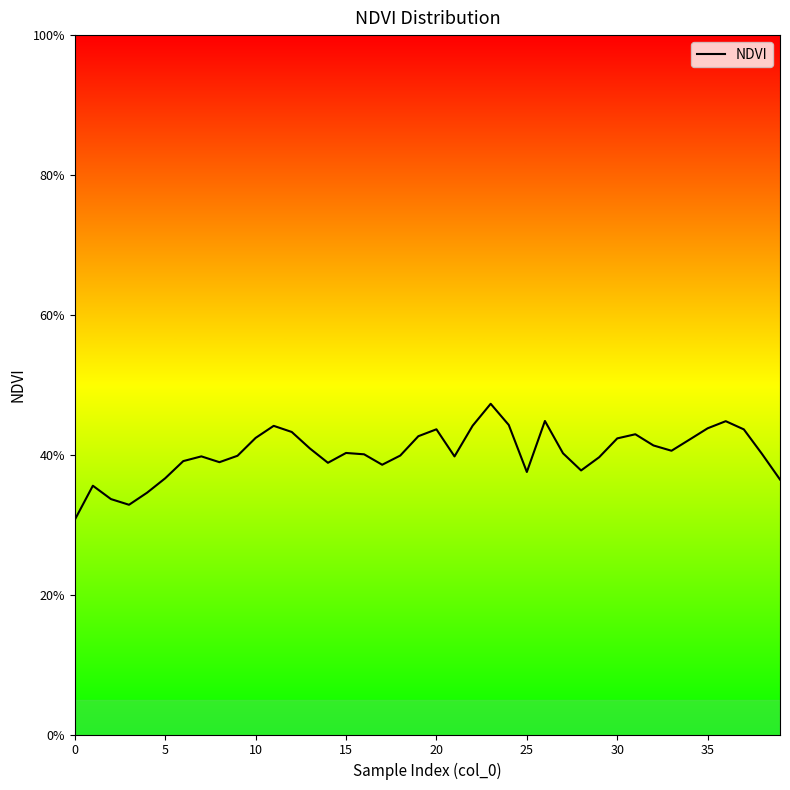

Is it true that the value at 32 is 0.2?

False